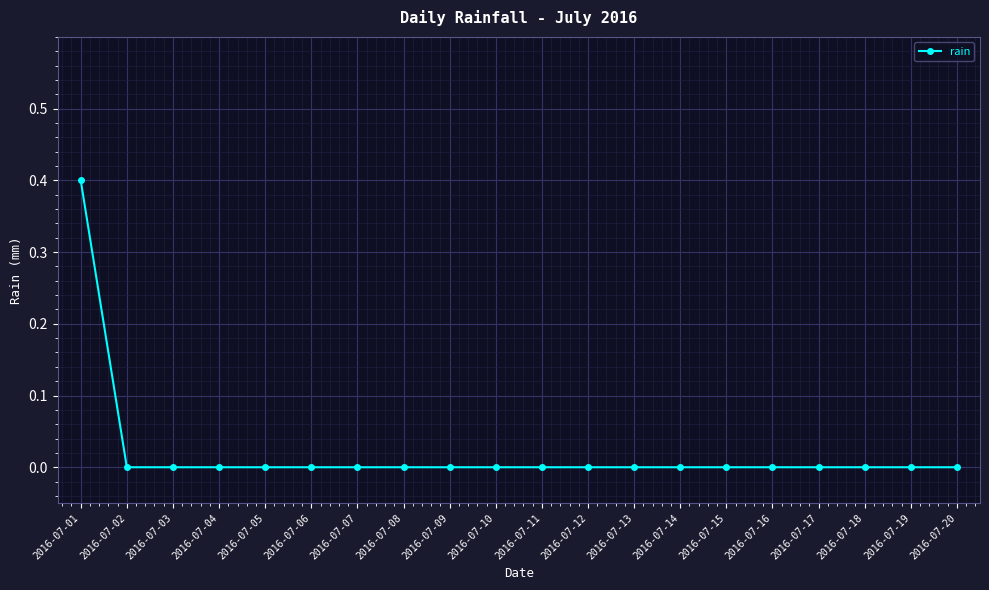

What is the sum of all values?

0.4